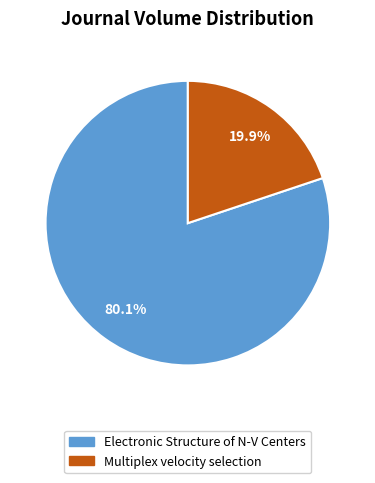

To the nearest percent, what percentage of the pie is Electronic Structure of N-V Centers?

80%